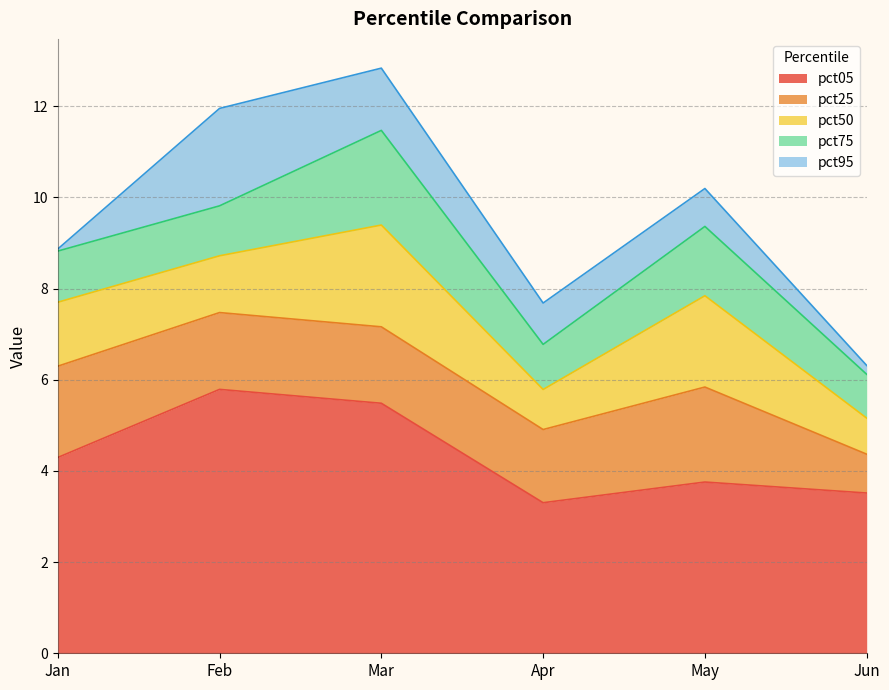

At which category is the sum across all series the highest?

Mar